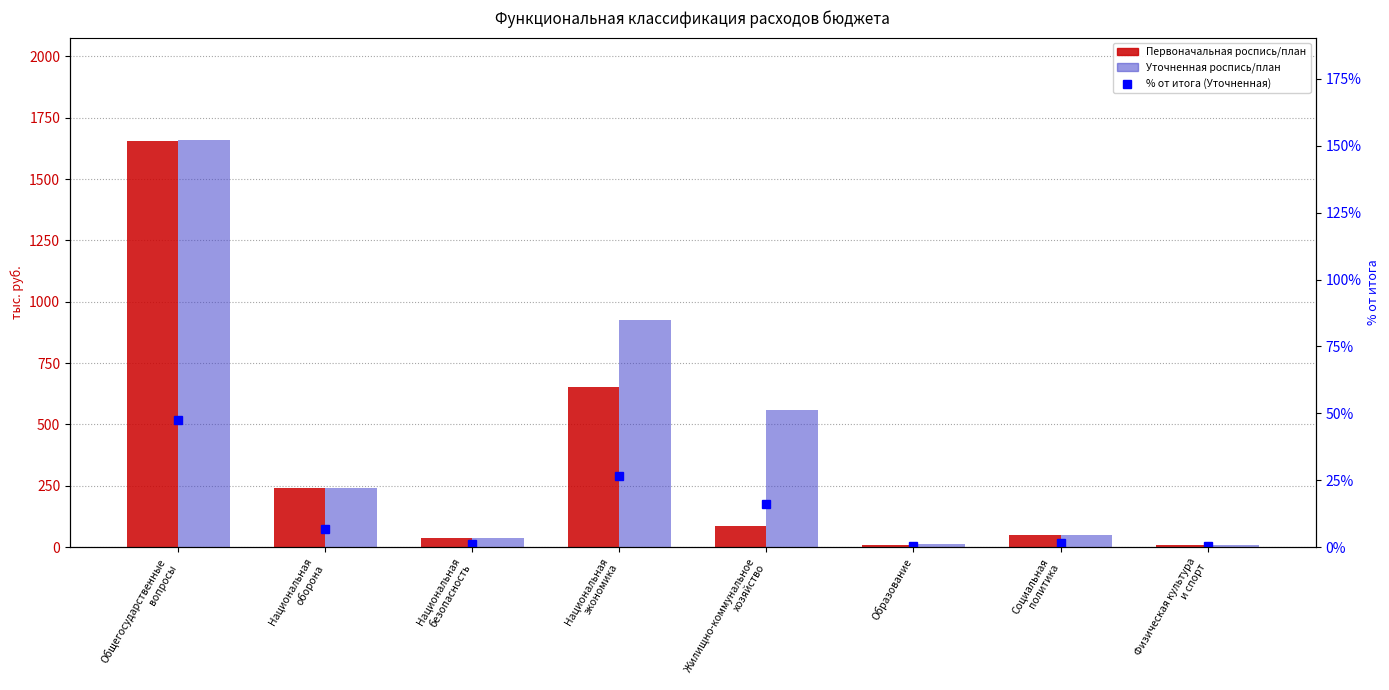

True or false: % от итога (Уточненная) has a value of 1.8 at Национальная
оборона.

False